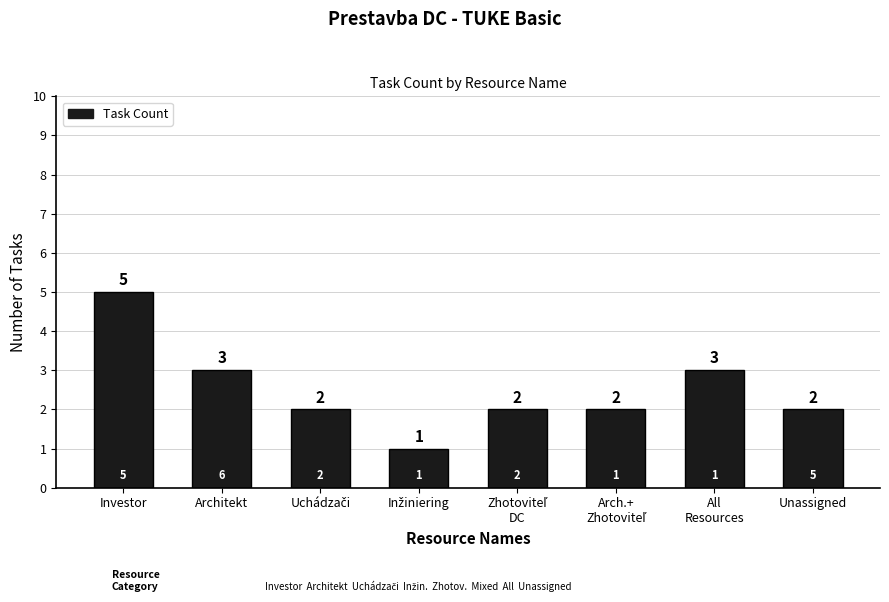

At which label does the data first exceed 2?

Investor